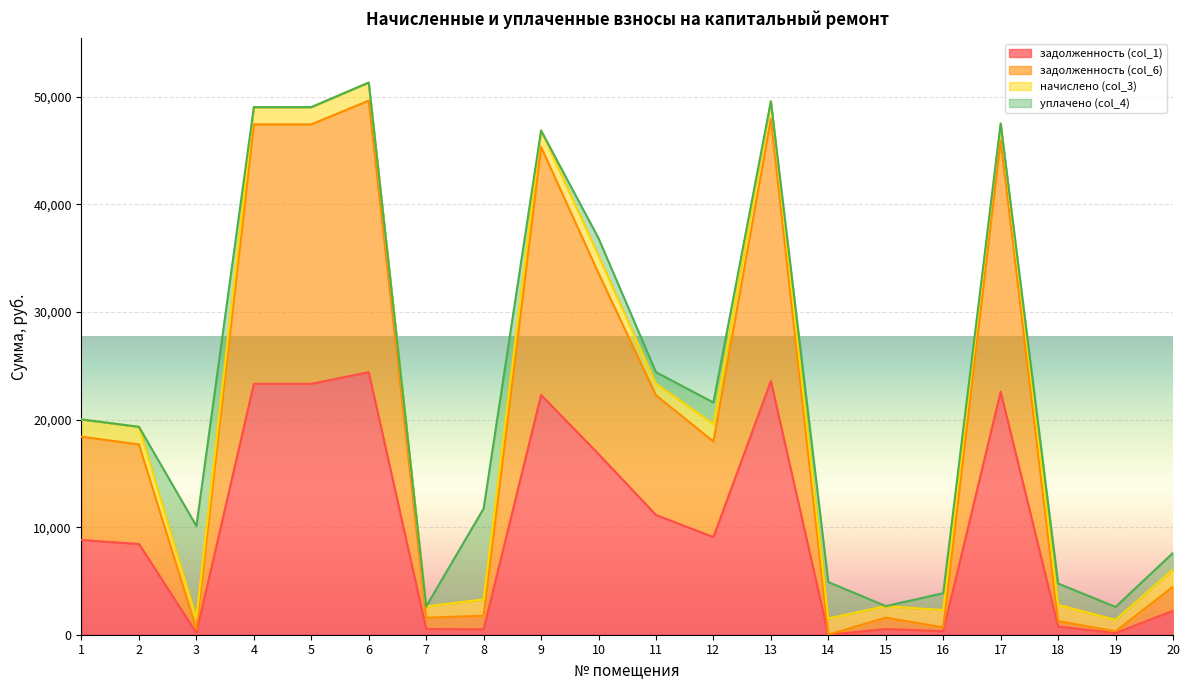

What are all the series names shown in the legend?

задолженность (col_1), задолженность (col_6), начислено (col_3), уплачено (col_4)